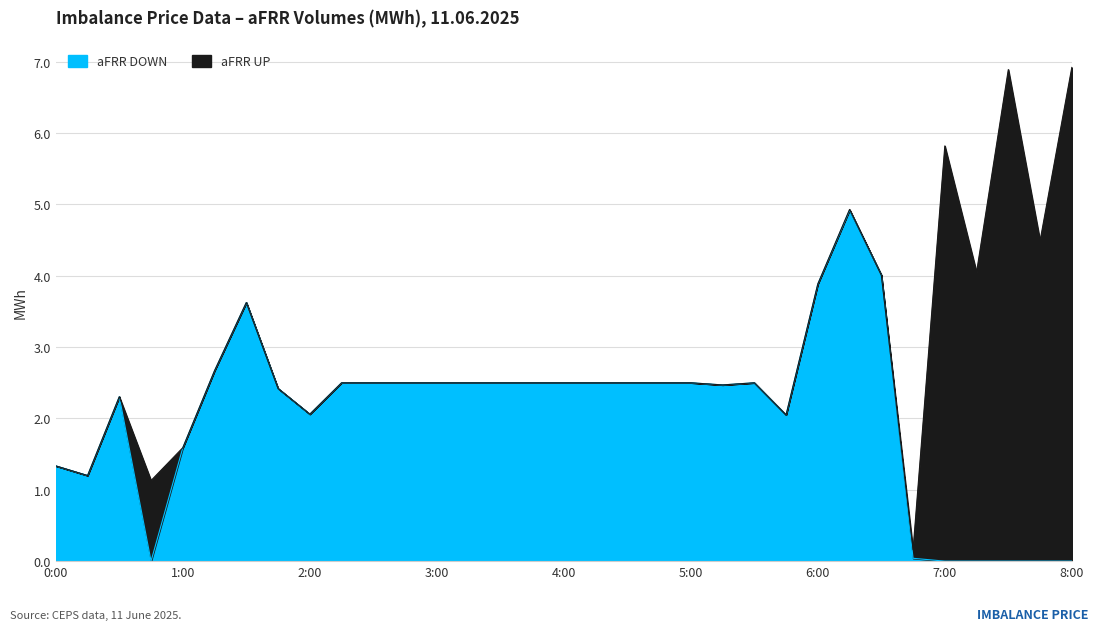

Where is the first local minimum?

0:15